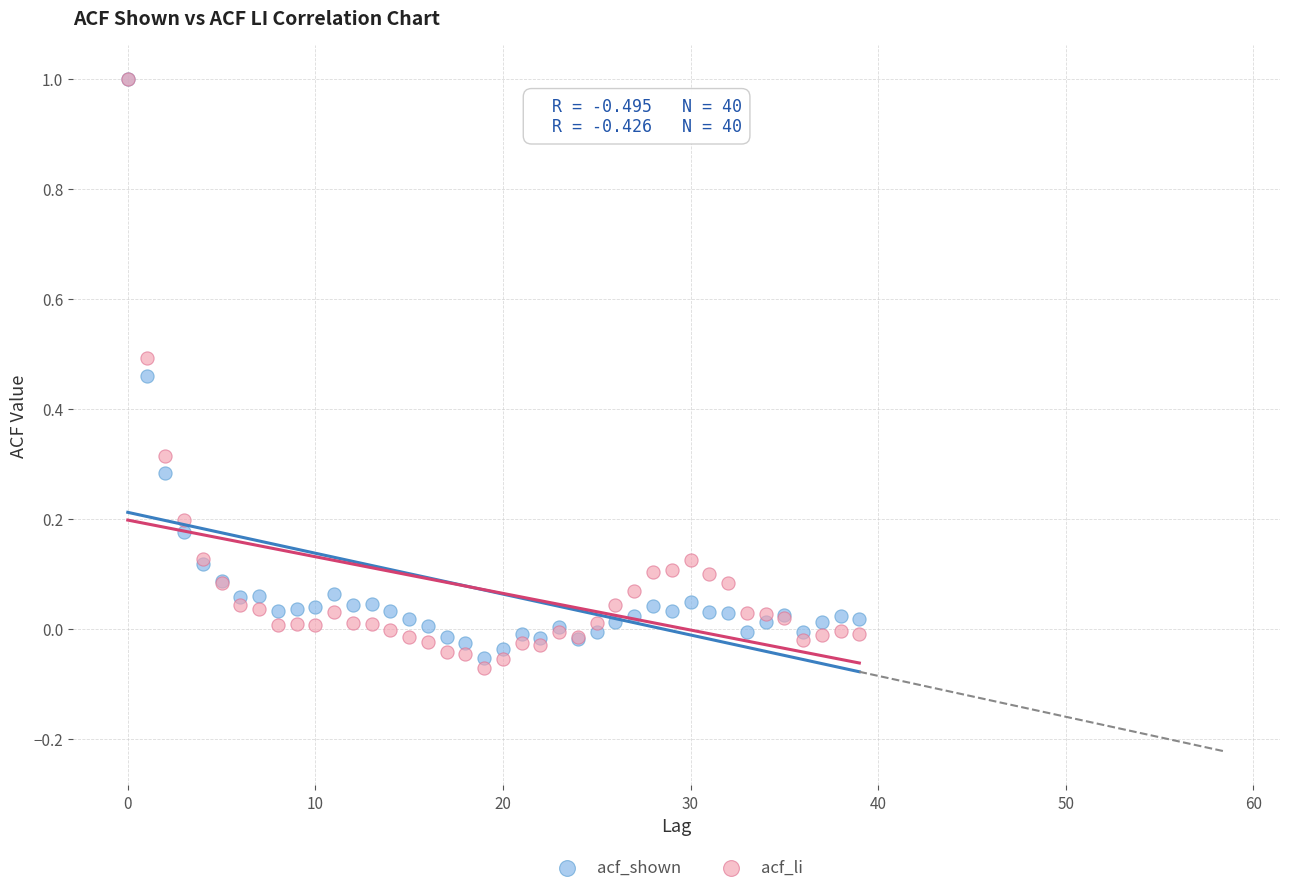

Which series contains the lowest Y value?

acf_li